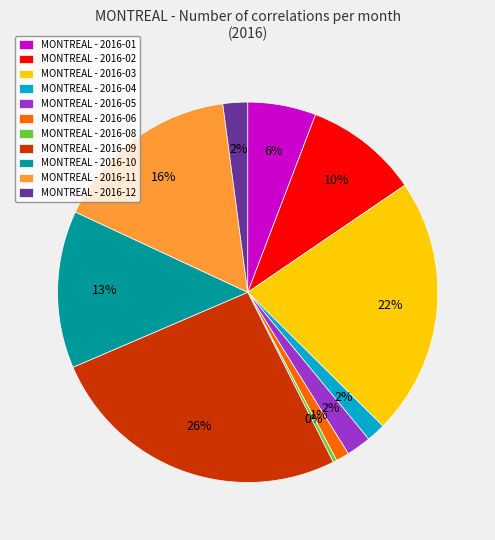

What is the largest slice in the pie chart?

MONTREAL - 2016-09